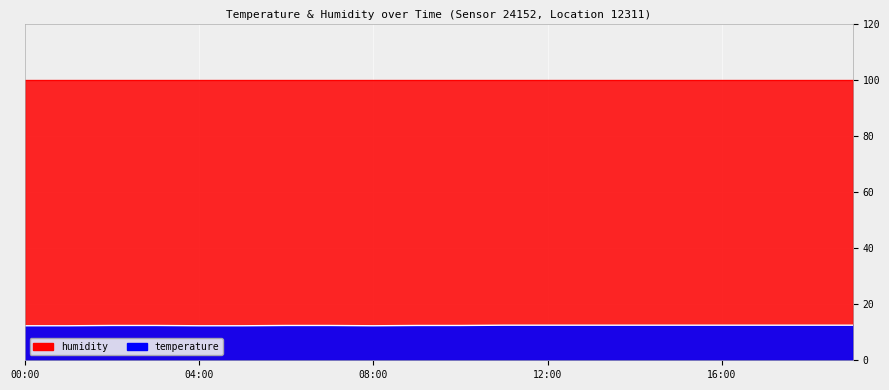

What position from the right is 02:00?

18